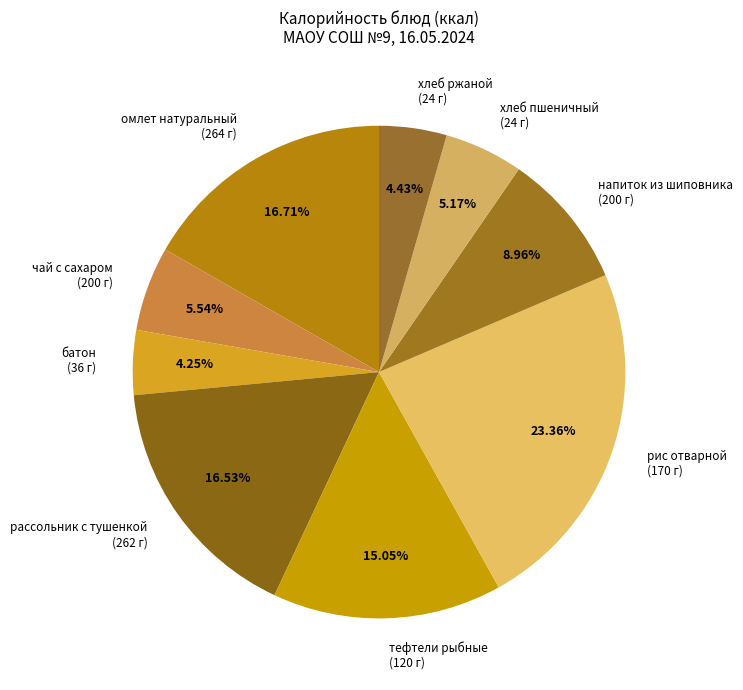

Between тефтели рыбные (120 г) and батон (36 г), which is larger?

тефтели рыбные (120 г)